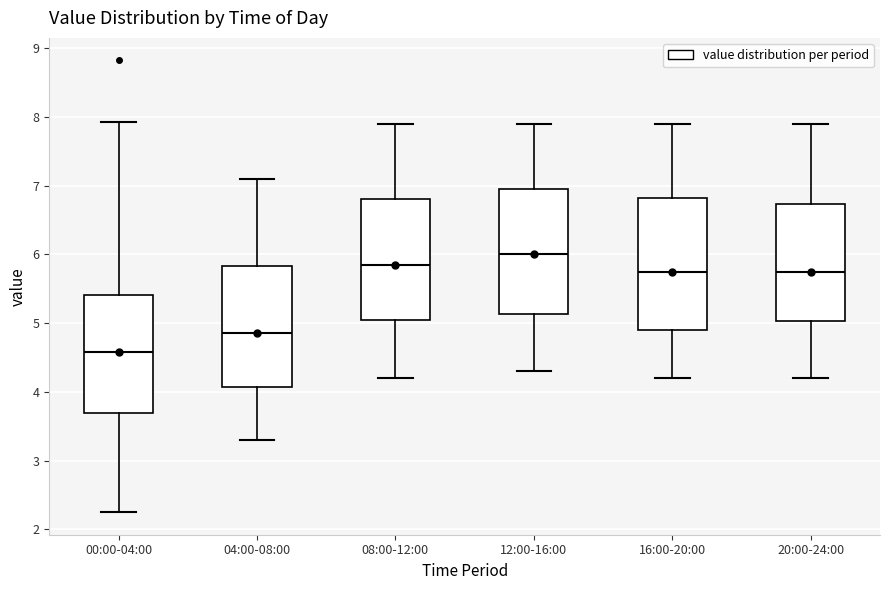

Reading left to right, read every box against the y-axis: the position of its median line, the range the box covers, and the ends of its whiskers. The values are not printed on the chart, so give them approximately, as read against the axis.

00:00-04:00: median 4.6, box 3.7 to 5.4, whiskers 2.3 to 7.9
04:00-08:00: median 4.9, box 4.1 to 5.8, whiskers 3.3 to 7.1
08:00-12:00: median 5.9, box 5.1 to 6.8, whiskers 4.2 to 7.9
12:00-16:00: median 6.0, box 5.1 to 7.0, whiskers 4.3 to 7.9
16:00-20:00: median 5.8, box 4.9 to 6.8, whiskers 4.2 to 7.9
20:00-24:00: median 5.8, box 5.0 to 6.7, whiskers 4.2 to 7.9